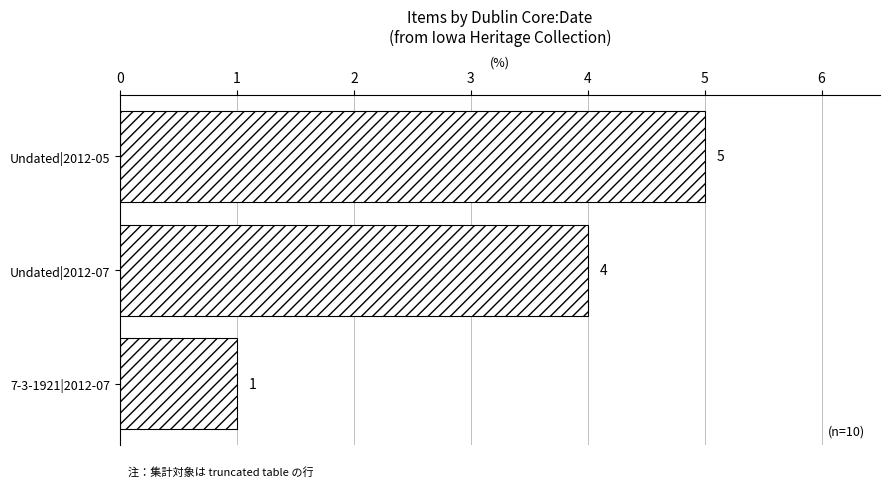

The chart shows a value of 6 at Undated|2012-07. True or false?

False